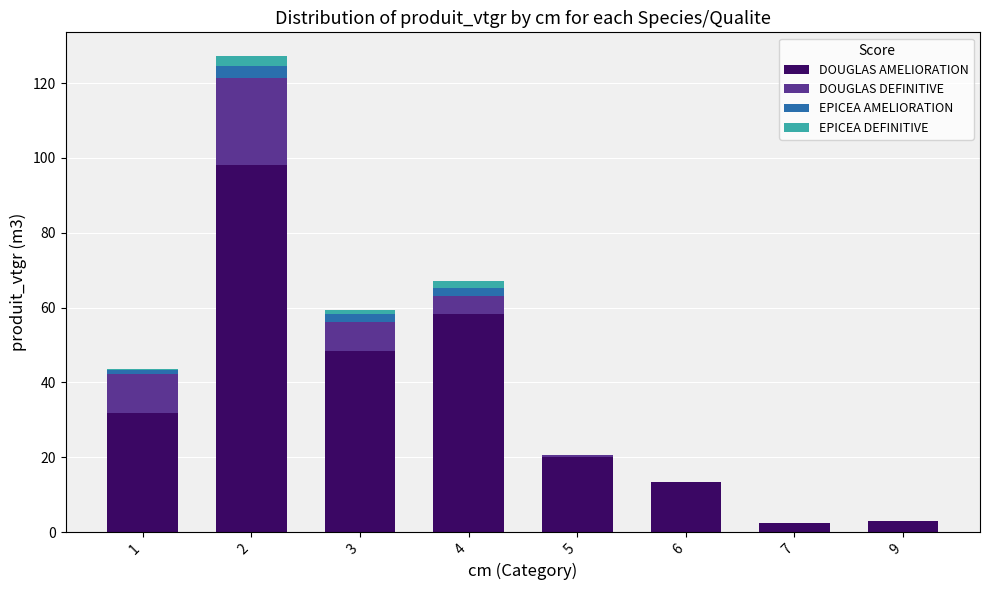

What are all the series names shown in the legend?

DOUGLAS AMELIORATION, DOUGLAS DEFINITIVE, EPICEA AMELIORATION, EPICEA DEFINITIVE